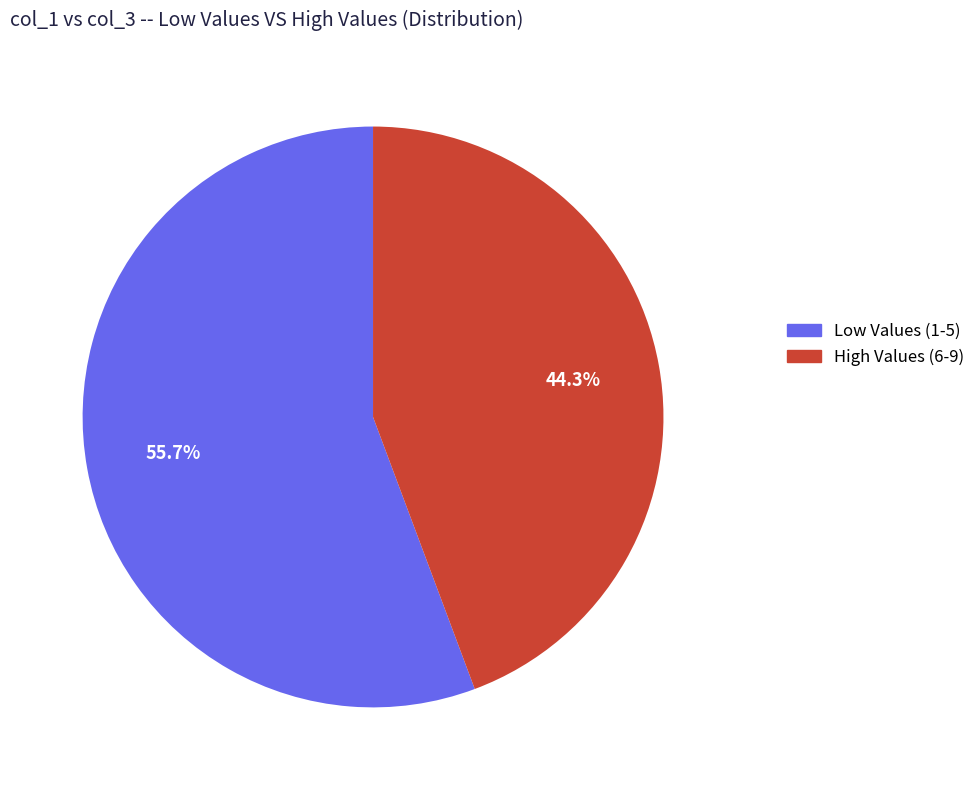

Is there a majority slice in this chart?

Yes